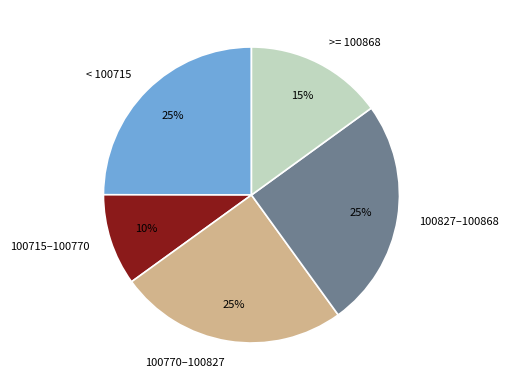

Is it true that >= 100868 is 15% of the pie?

True